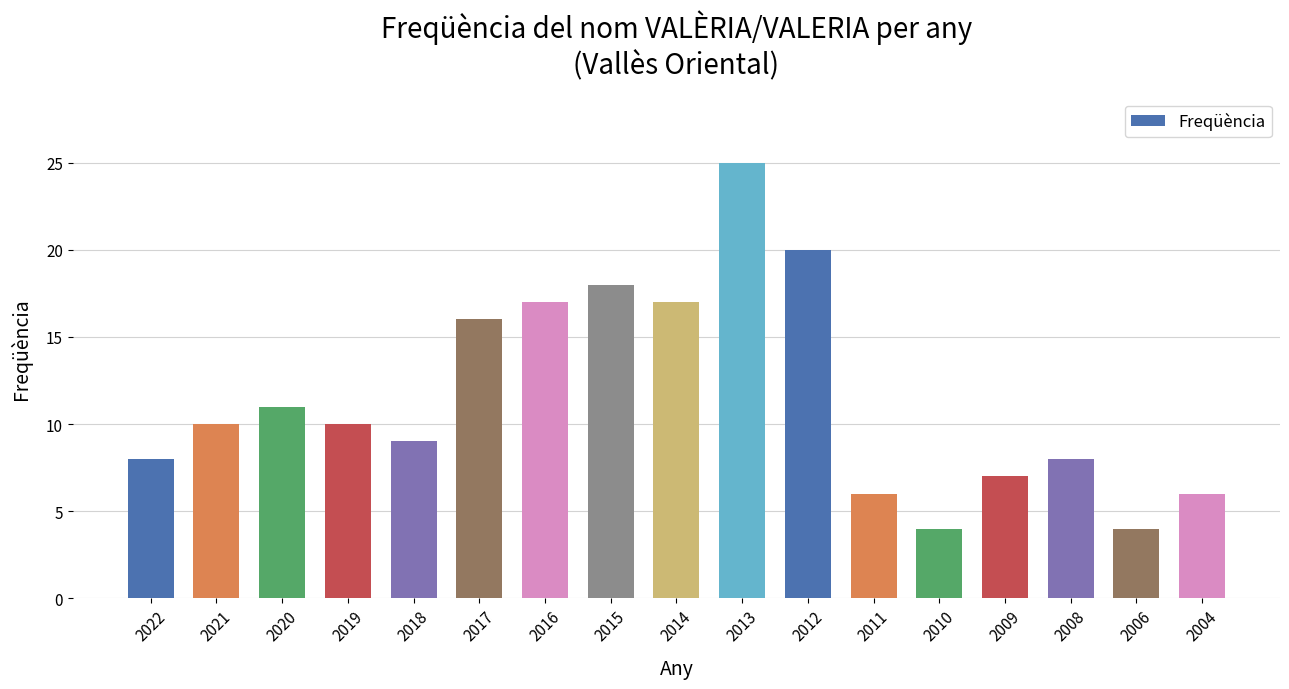

What is the approximate value at 2016, to the nearest 5?

15